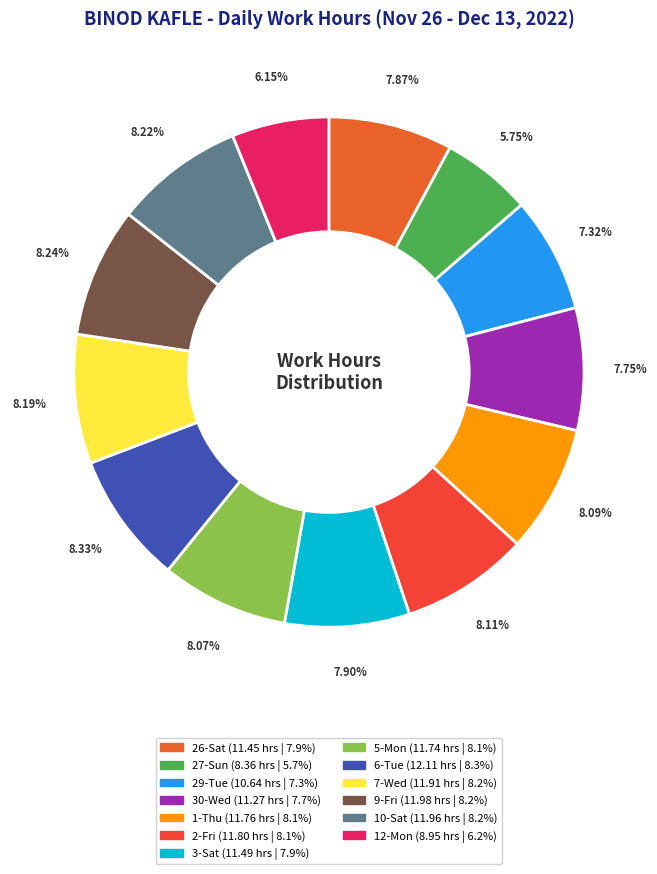

What portion of the pie excludes 12-Mon?

93.8%